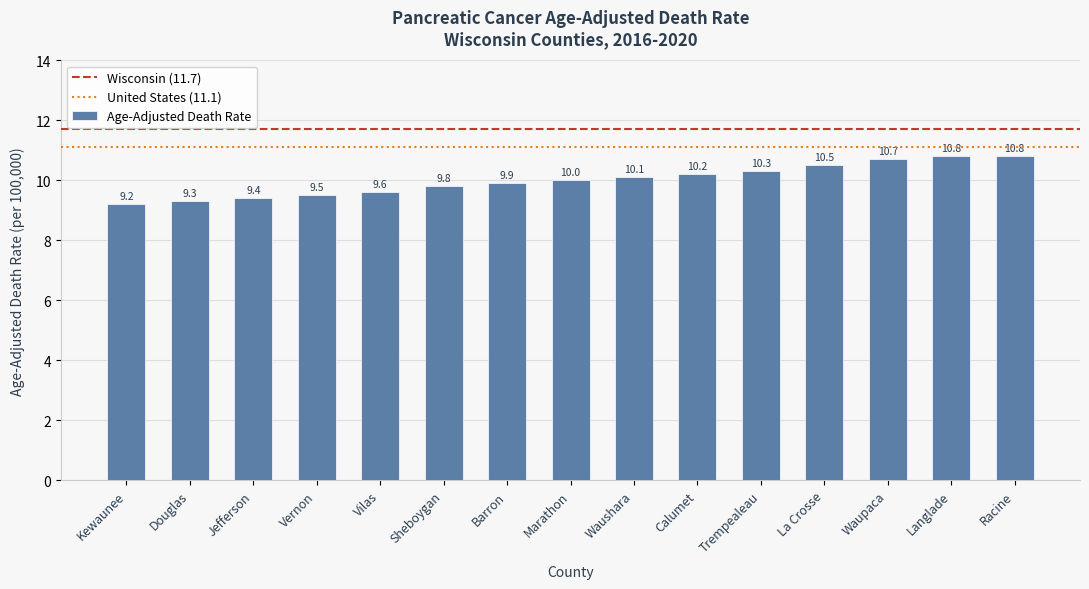

Where is the data nearest to the value 10?

Marathon